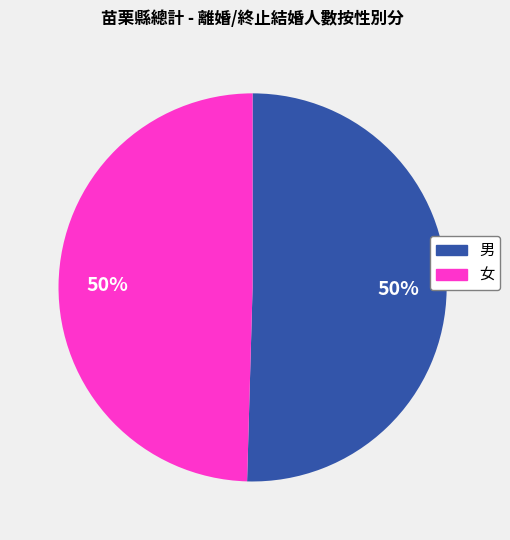

The 女 slice represents 35% of the pie. True or false?

False